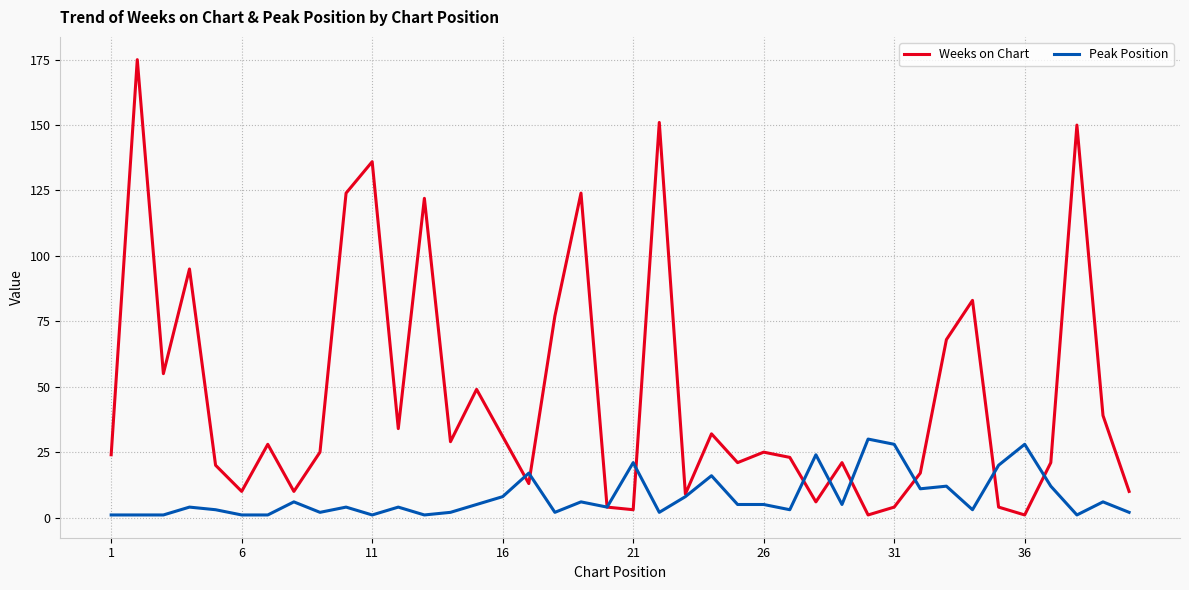

Which series has the largest range (max minus min)?

Weeks on Chart